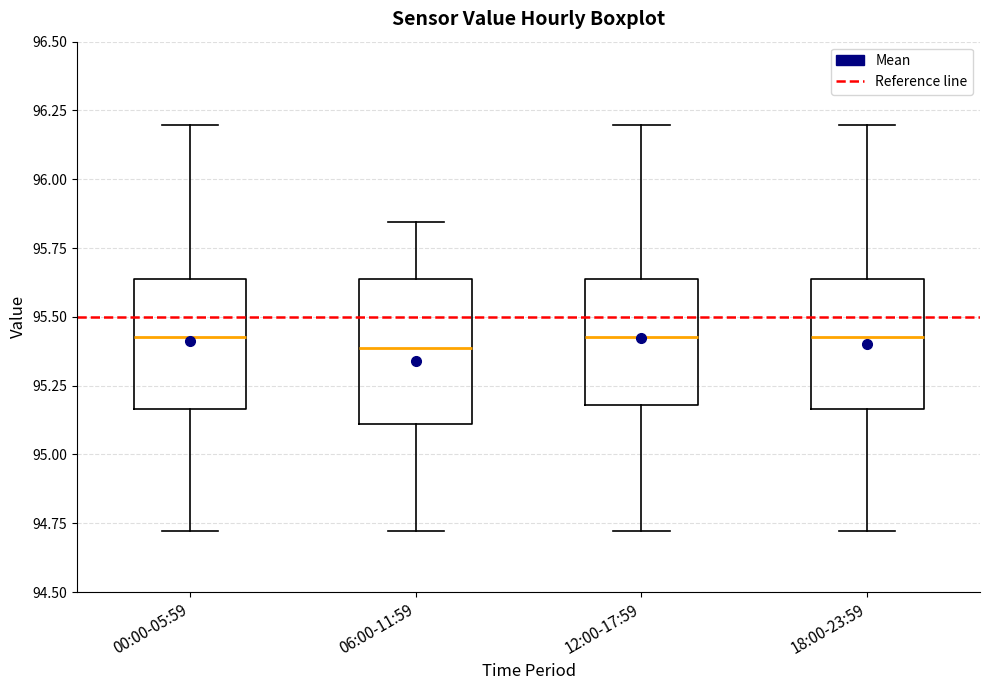

Reading left to right, read every box against the y-axis: the position of its median line, the range the box covers, and the ends of its whiskers. The values are not printed on the chart, so give them approximately, as read against the axis.

00:00-05:59: median 95.45, box 95.15 to 95.65, whiskers 94.70 to 96.20
06:00-11:59: median 95.40, box 95.10 to 95.65, whiskers 94.70 to 95.85
12:00-17:59: median 95.45, box 95.20 to 95.65, whiskers 94.70 to 96.20
18:00-23:59: median 95.45, box 95.15 to 95.65, whiskers 94.70 to 96.20